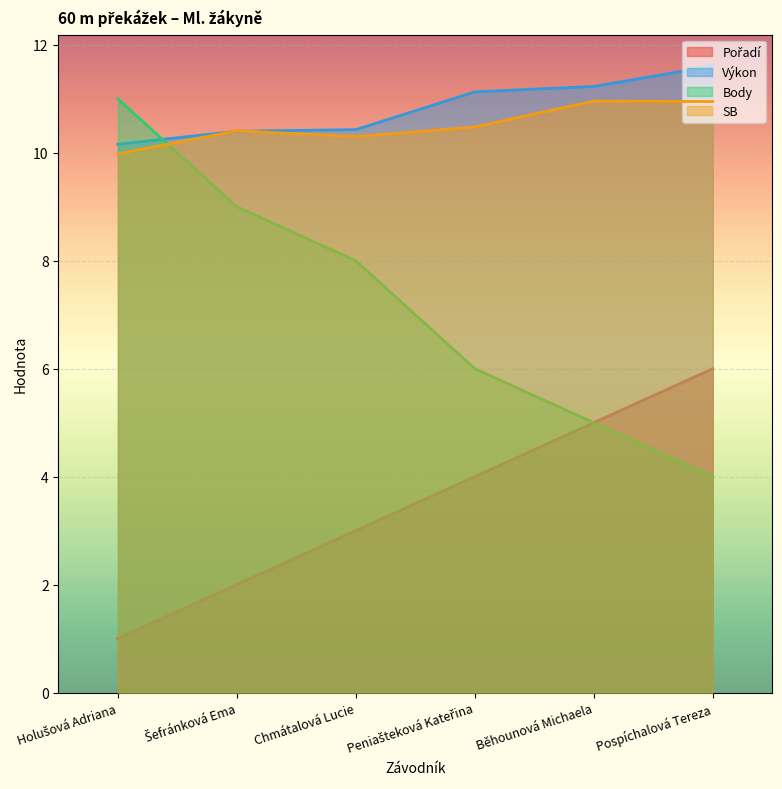

How many interior local peaks does the SB series have?

2